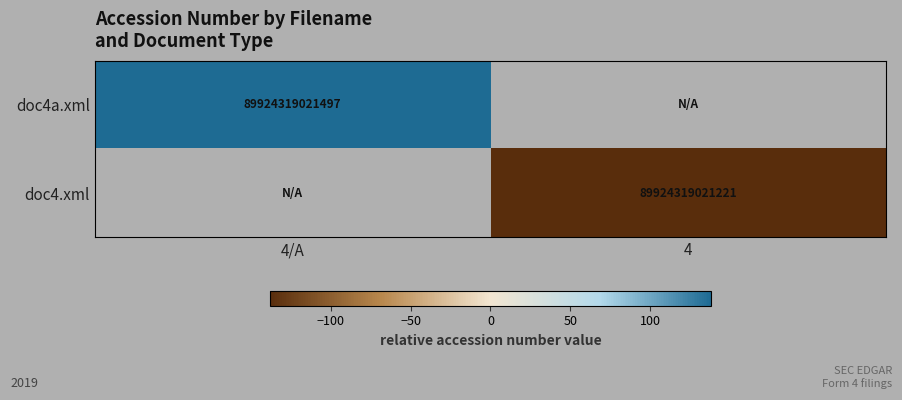

The value of doc4a.xml at 4/A is 141378231619538. True or false?

False